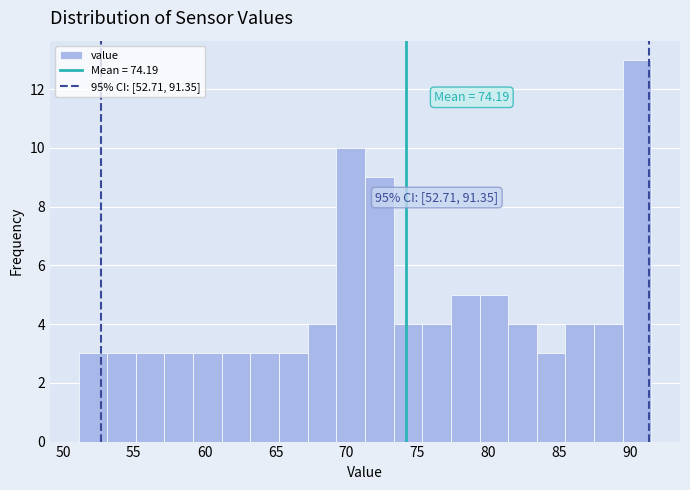

Over which range of the x-axis is the bar tallest?

89.5 to 91.5